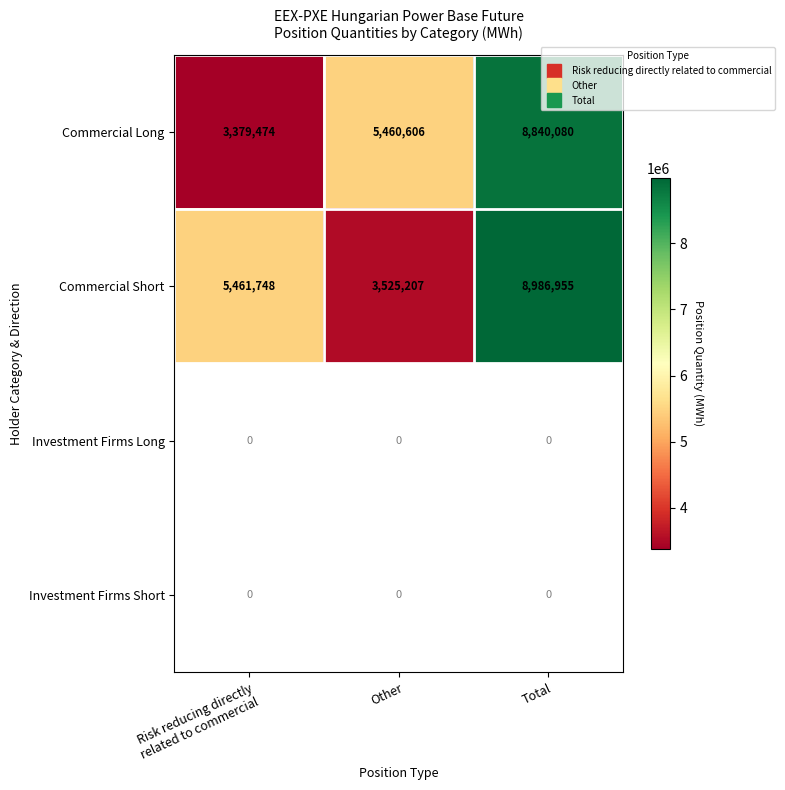

Count the Commercial Long values in the range 3379474 to 8840080.

3